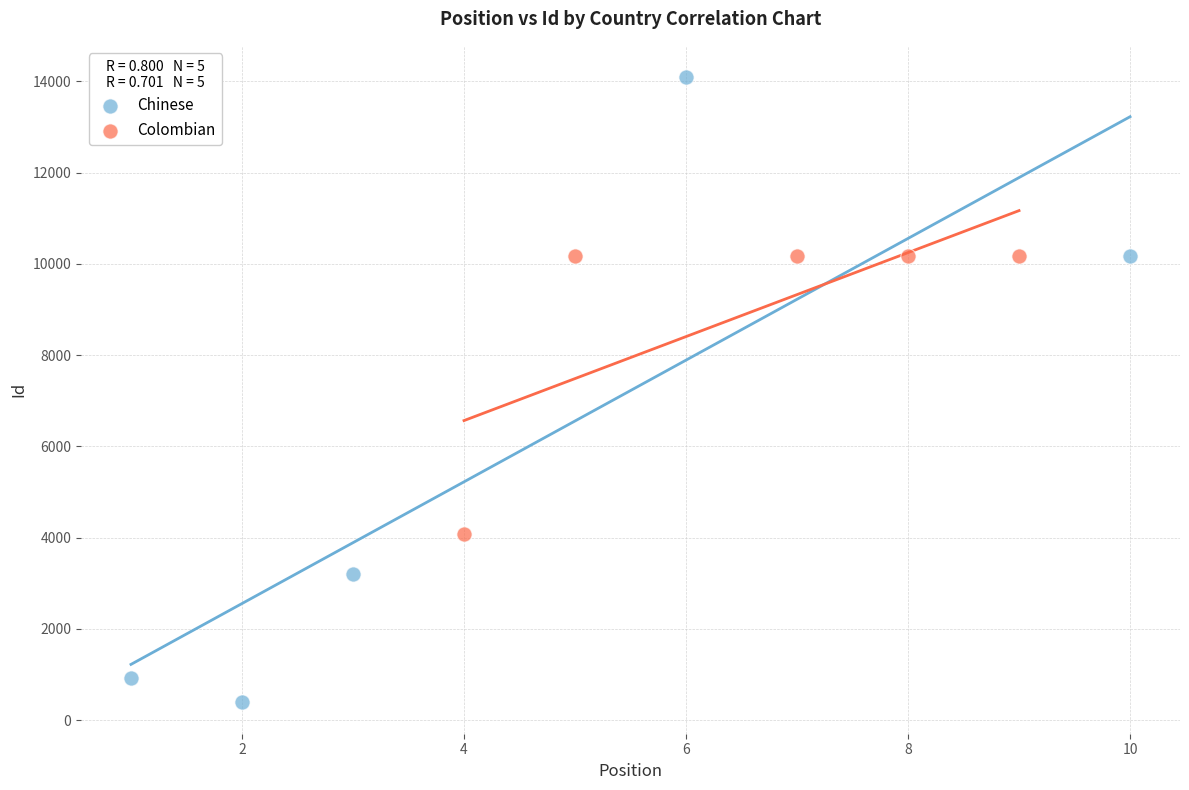

Which series contains the lowest Y value?

Chinese